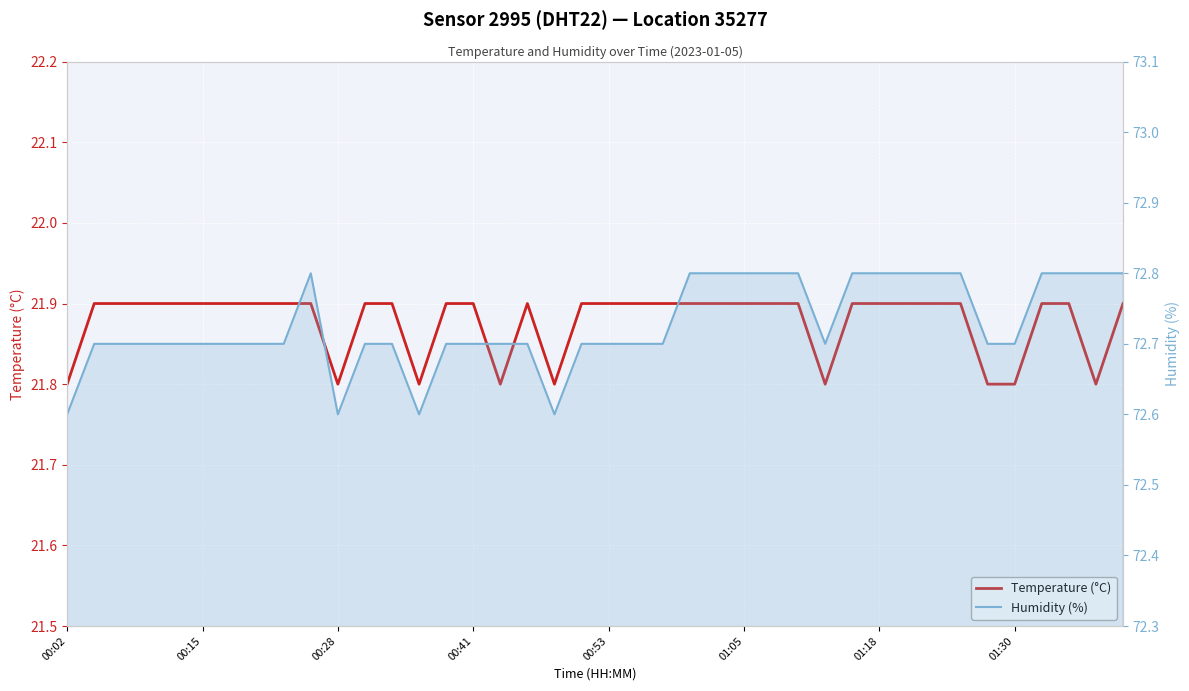

Between 35 and 00:53, which is larger?

00:53